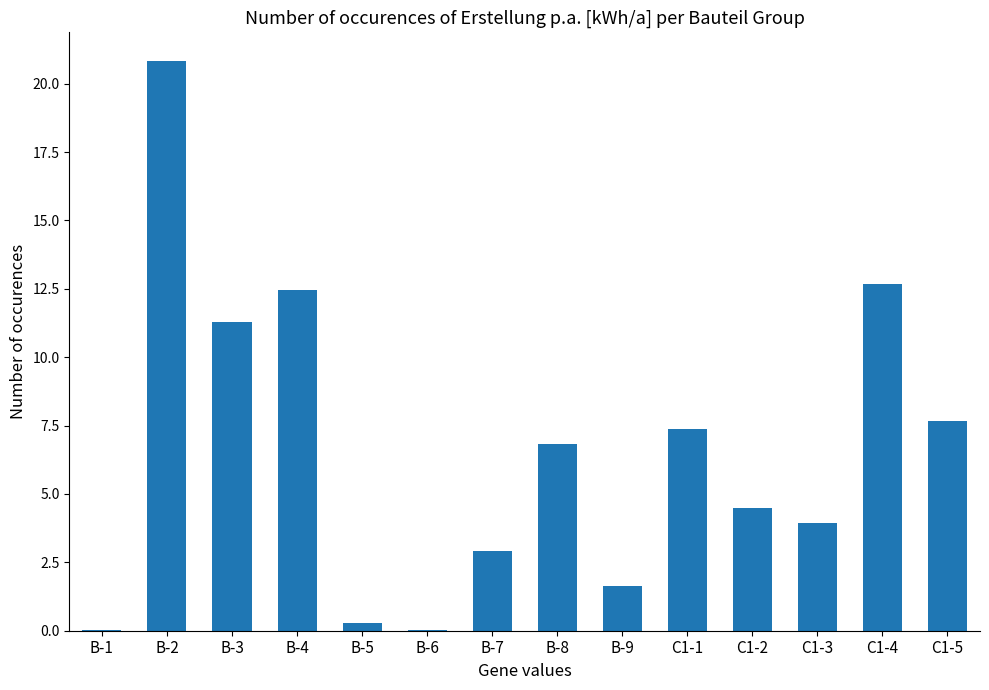

Where does the data first go above 6?

B-2